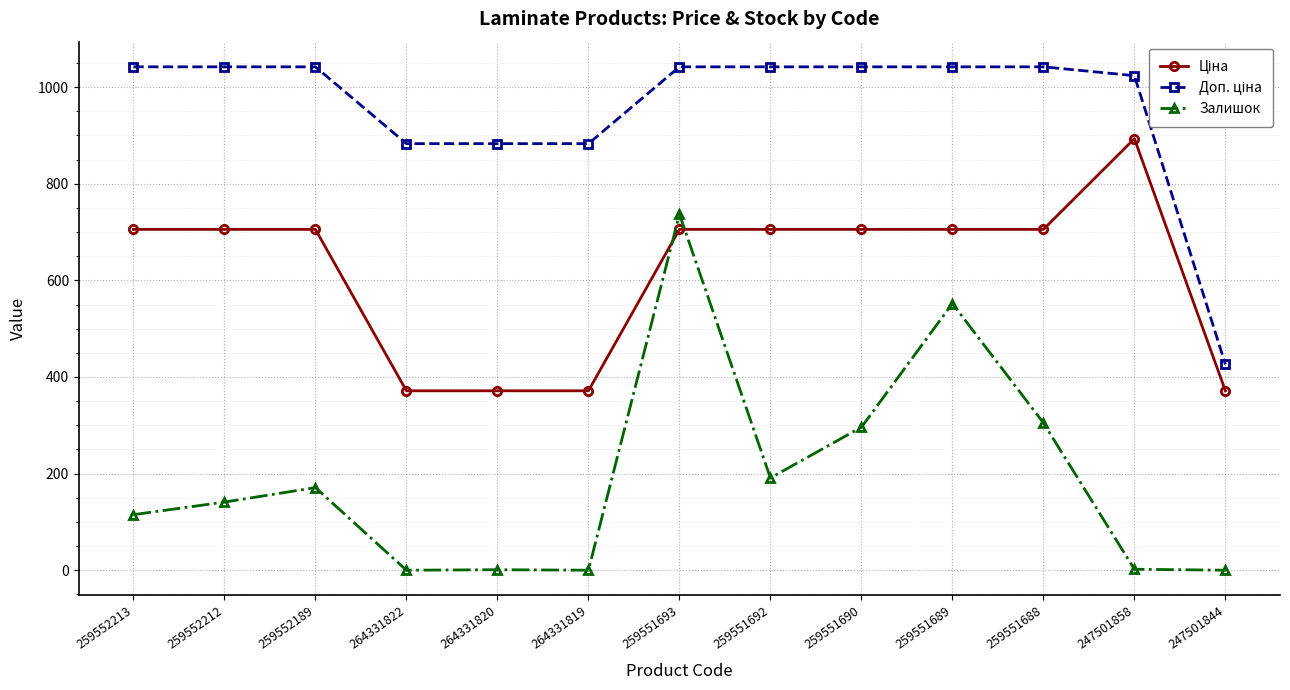

What is the spread (max minus min) of values at 259552189?

871.0